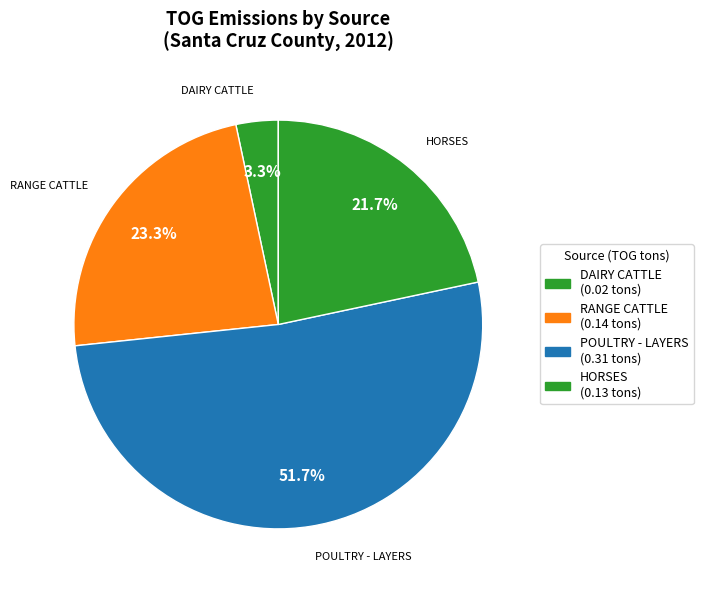

How many slices are in this pie chart?

4